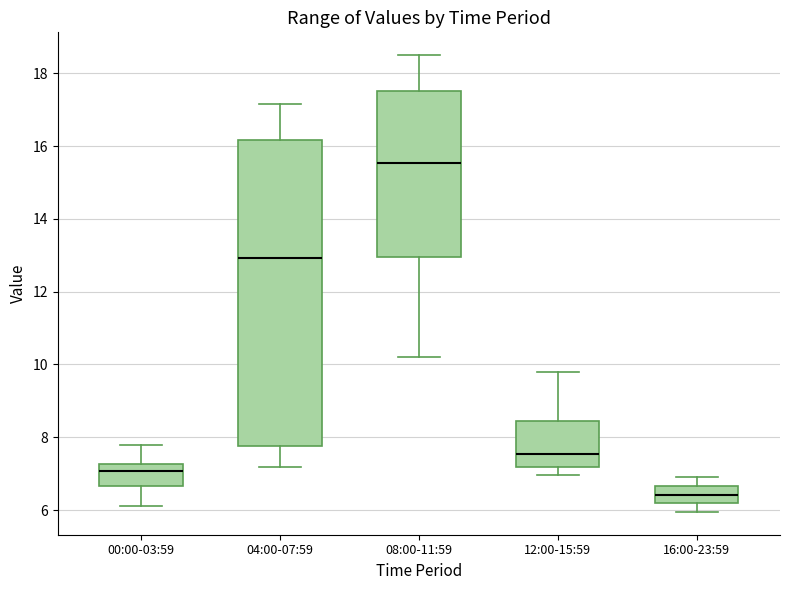

Reading left to right, transcribe this box plot: for each box, give where its median line is, the range the box spans, and where its two whiskers end, as read against the y-axis. The values are not printed on the chart, so give them approximately, as read against the axis.

00:00-03:59: median 7.0, box 6.6 to 7.2, whiskers 6.2 to 7.8
04:00-07:59: median 13.0, box 7.8 to 16.2, whiskers 7.2 to 17.2
08:00-11:59: median 15.6, box 13.0 to 17.6, whiskers 10.2 to 18.6
12:00-15:59: median 7.6, box 7.2 to 8.4, whiskers 7.0 to 9.8
16:00-23:59: median 6.4, box 6.2 to 6.6, whiskers 6.0 to 7.0